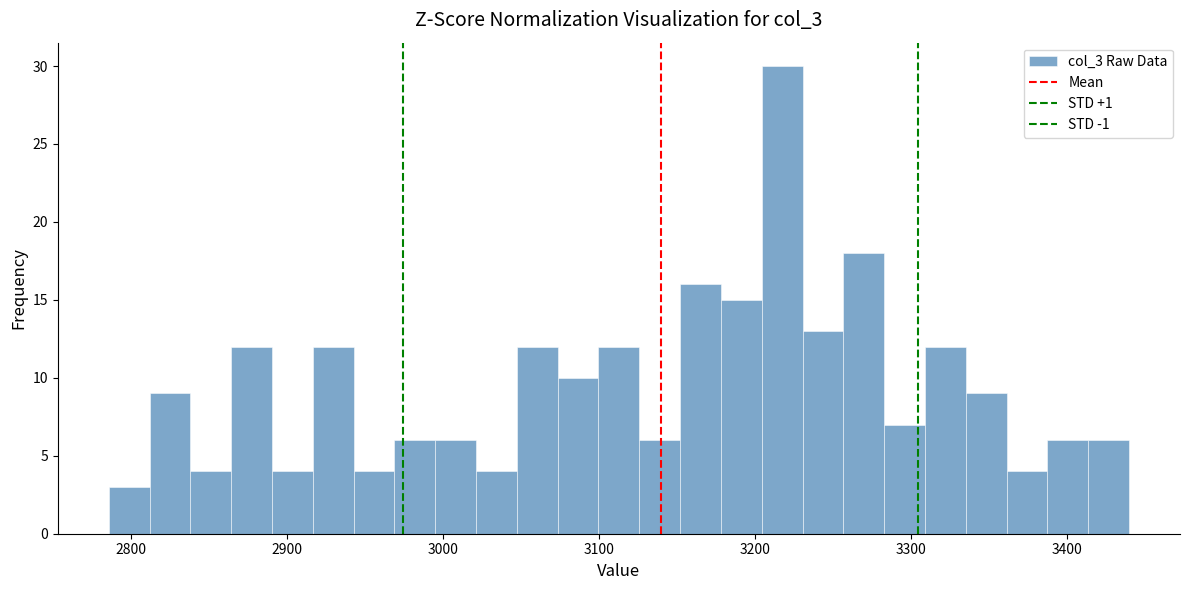

Read against the x-axis, roughly where is the centre of the tallest bar?

3220